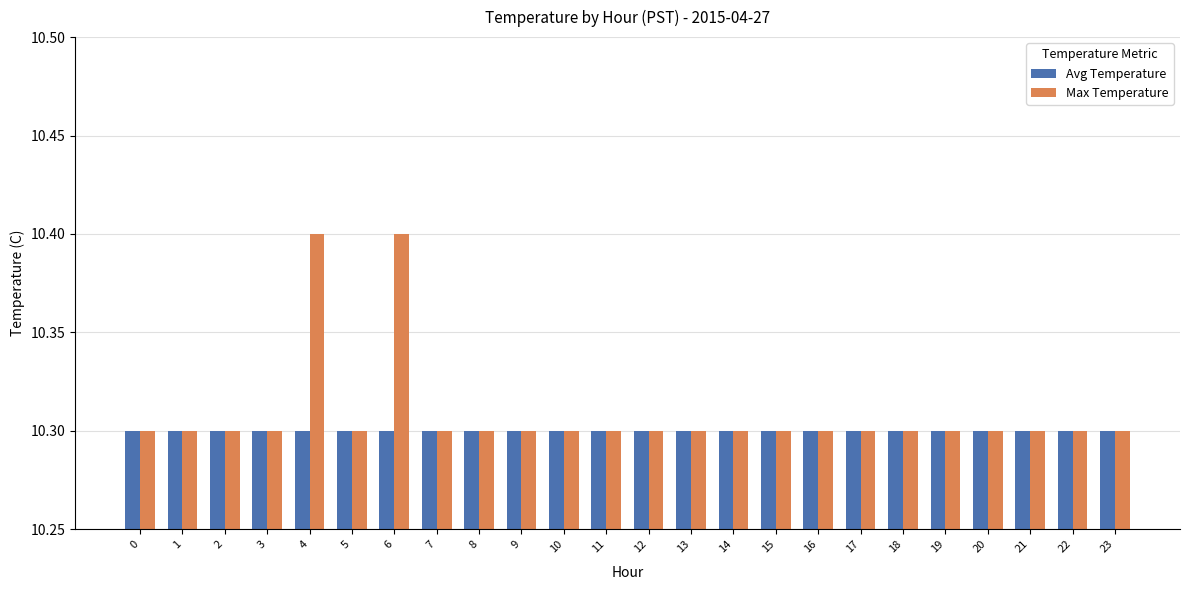

Which series has the largest total across all categories?

Max Temperature